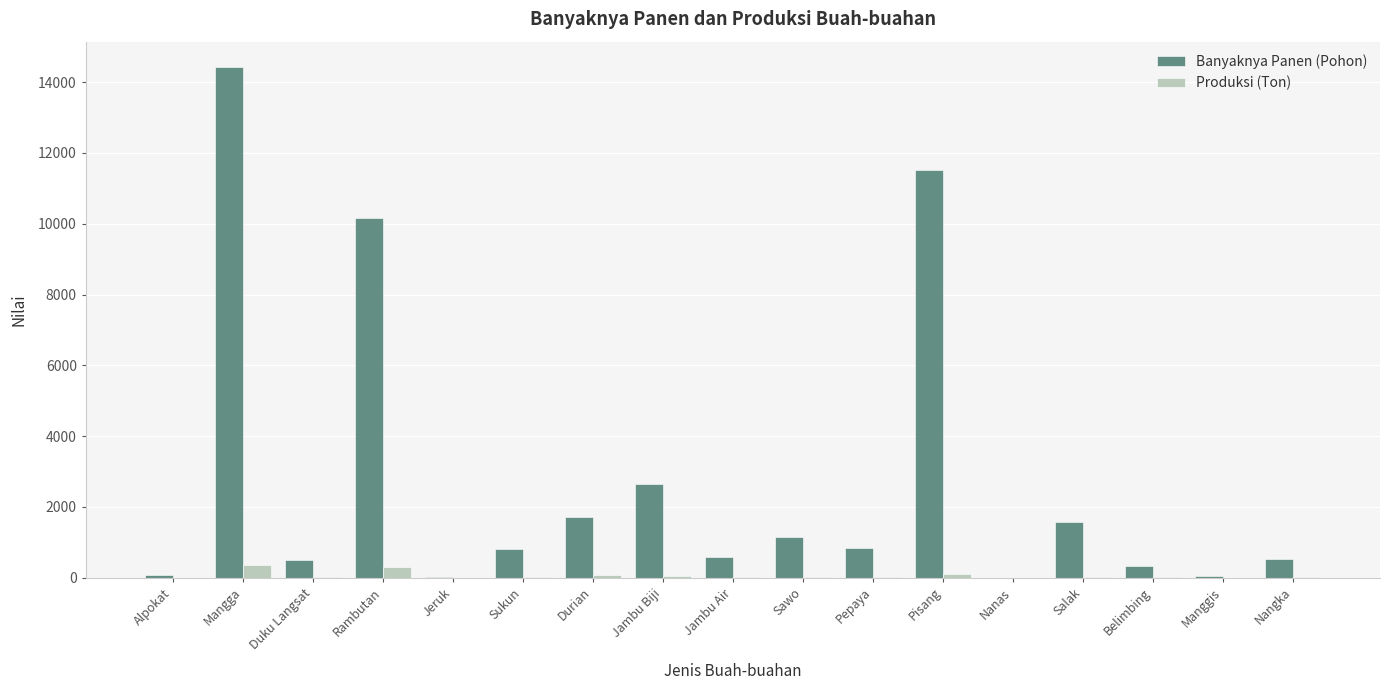

What is the total value across all series at Mangga?

14783